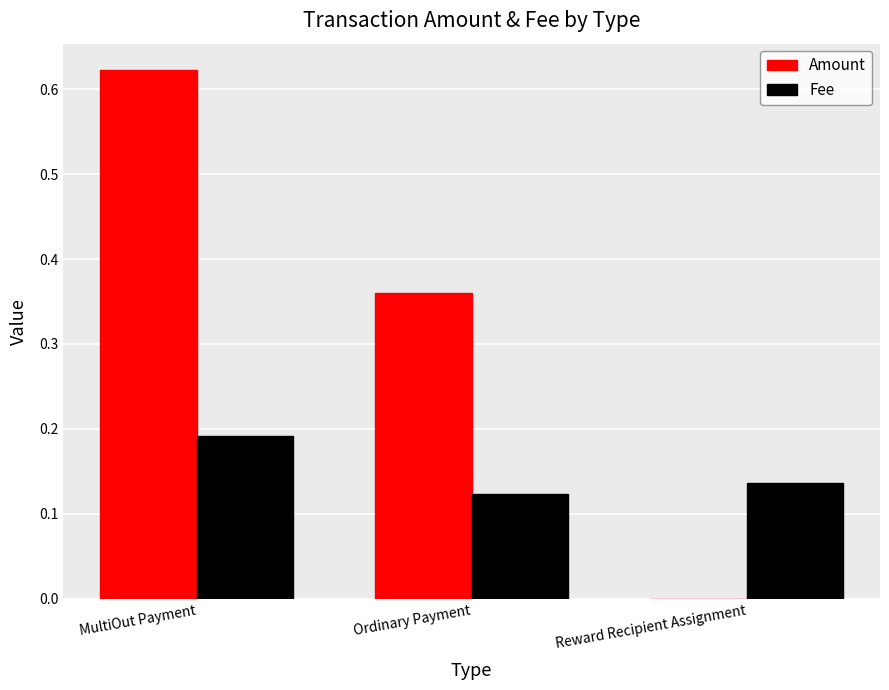

The value of Amount at Reward Recipient Assignment is 0.4. True or false?

False